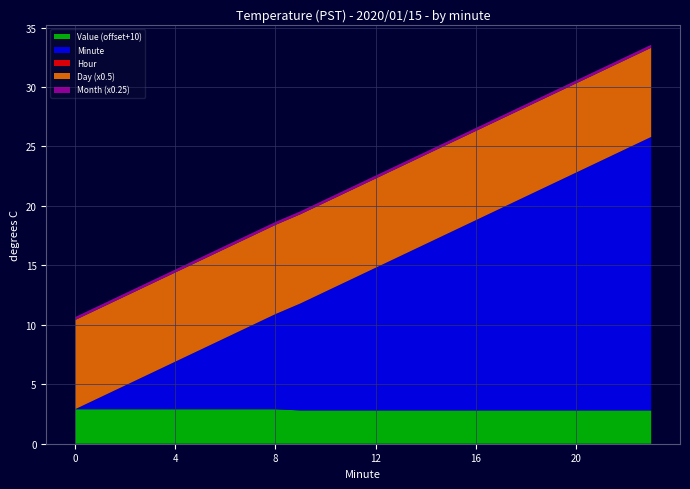

Reading left to right, what are all the values shown in this chart?

Hour: 0=0.0	1=0.0	2=0.0	3=0.0	4=0.0	5=0.0	6=0.0	7=0.0	8=0.0	9=0.0	10=0.0	11=0.0	12=0.0	13=0.0	14=0.0	15=0.0	16=0.0	17=0.0	18=0.0	19=0.0	20=0.0	21=0.0	22=0.0	23=0.0
Minute: 0=0.0	1=1.0	2=2.0	3=3.0	4=4.0	5=5.0	6=6.0	7=7.0	8=8.0	9=9.0	10=10.0	11=11.0	12=12.0	13=13.0	14=14.0	15=15.0	16=16.0	17=17.0	18=18.0	19=19.0	20=20.0	21=21.0	22=22.0	23=23.0
Value: 0=-7.1	1=-7.1	2=-7.1	3=-7.1	4=-7.1	5=-7.1	6=-7.1	7=-7.1	8=-7.1	9=-7.2	10=-7.2	11=-7.2	12=-7.2	13=-7.2	14=-7.2	15=-7.2	16=-7.2	17=-7.2	18=-7.2	19=-7.2	20=-7.2	21=-7.2	22=-7.2	23=-7.2
Day: 0=15.0	1=15.0	2=15.0	3=15.0	4=15.0	5=15.0	6=15.0	7=15.0	8=15.0	9=15.0	10=15.0	11=15.0	12=15.0	13=15.0	14=15.0	15=15.0	16=15.0	17=15.0	18=15.0	19=15.0	20=15.0	21=15.0	22=15.0	23=15.0
Month: 0=1.0	1=1.0	2=1.0	3=1.0	4=1.0	5=1.0	6=1.0	7=1.0	8=1.0	9=1.0	10=1.0	11=1.0	12=1.0	13=1.0	14=1.0	15=1.0	16=1.0	17=1.0	18=1.0	19=1.0	20=1.0	21=1.0	22=1.0	23=1.0